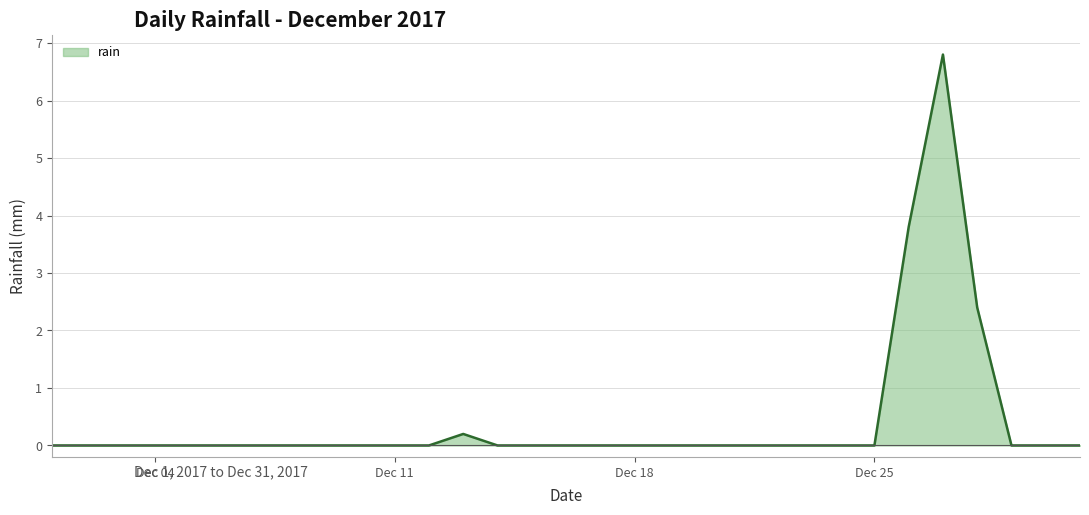

What is the difference between the maximum and minimum values?

6.8